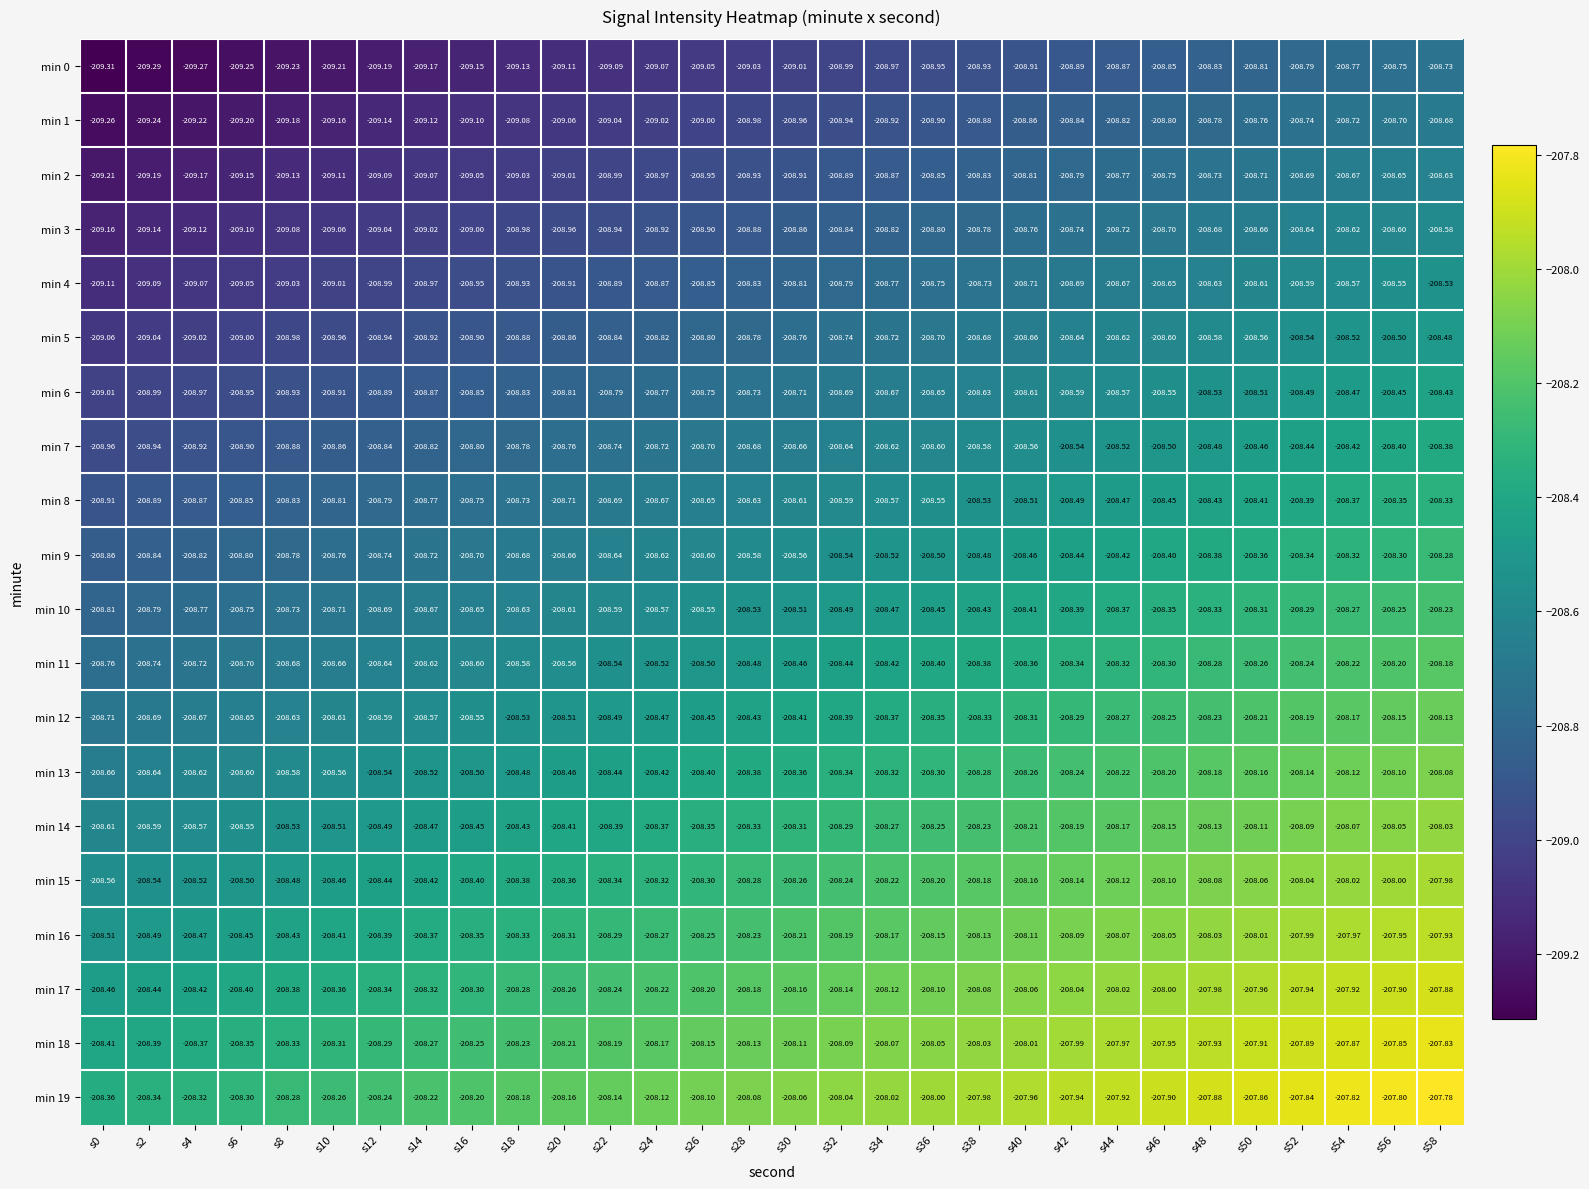

Rank the series at s12 from highest to lowest value.

min 19, min 18, min 17, min 16, min 15, min 14, min 13, min 12, min 11, min 10, min 9, min 8, min 7, min 6, min 5, min 4, min 3, min 2, min 1, min 0